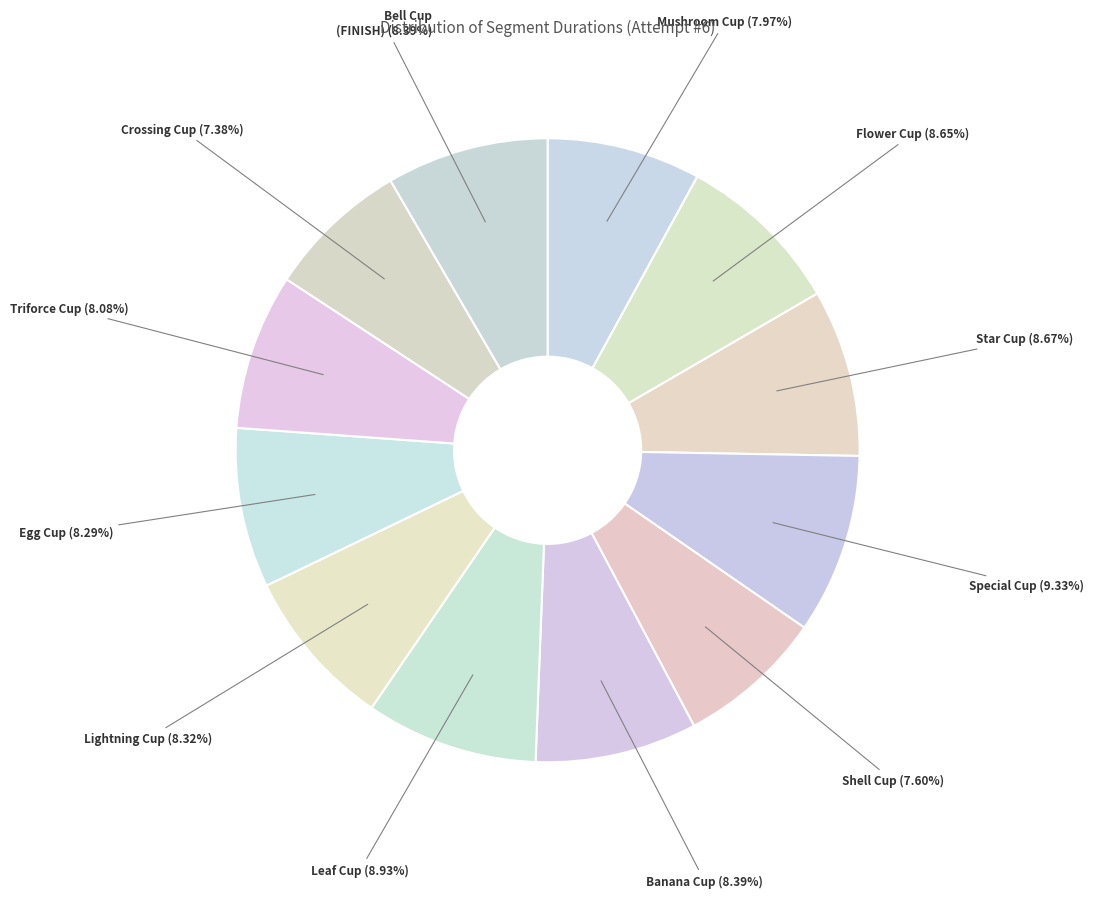

What percentage is the Banana Cup slice, to the nearest percent?

8%